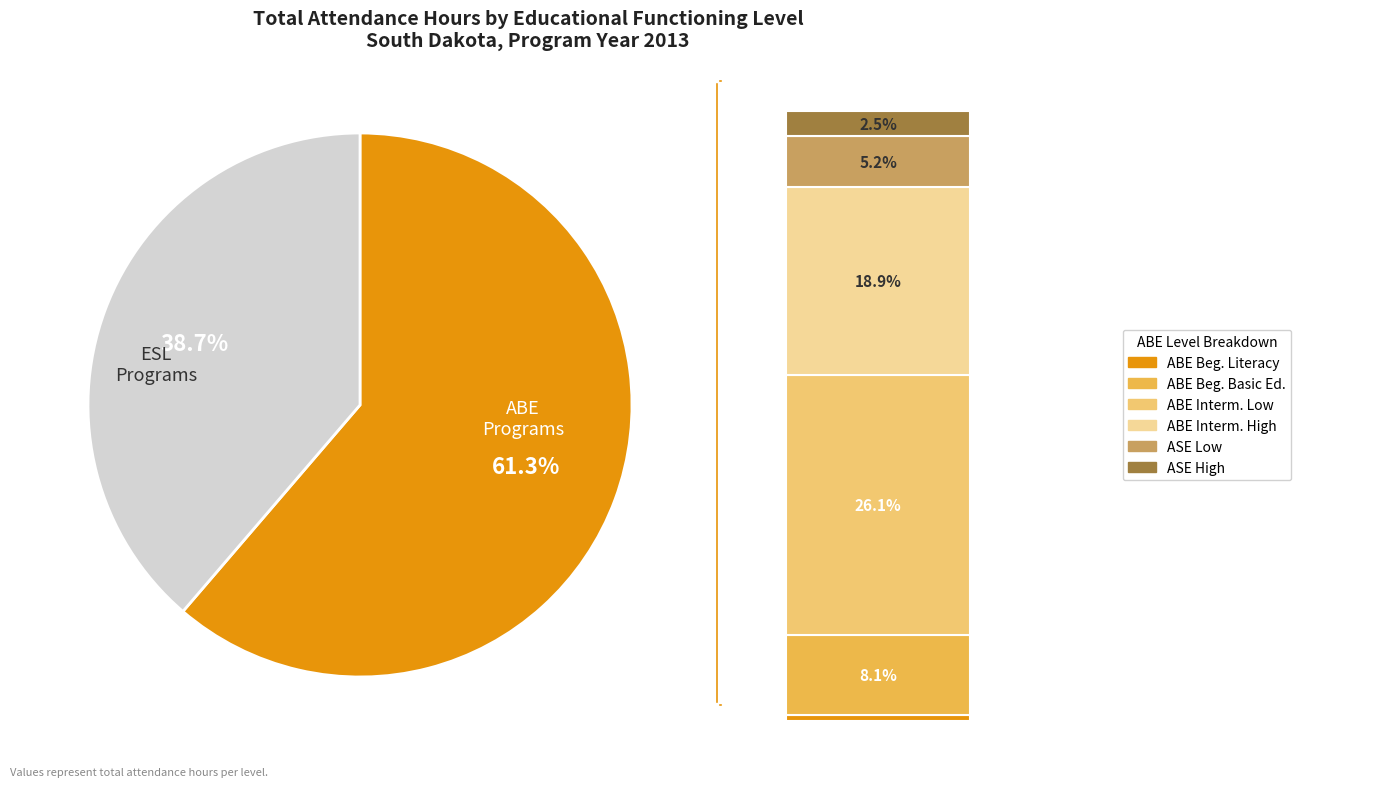

Is the sum of ABE Beginning Basic Education and ESL Beginning High greater than half?

No